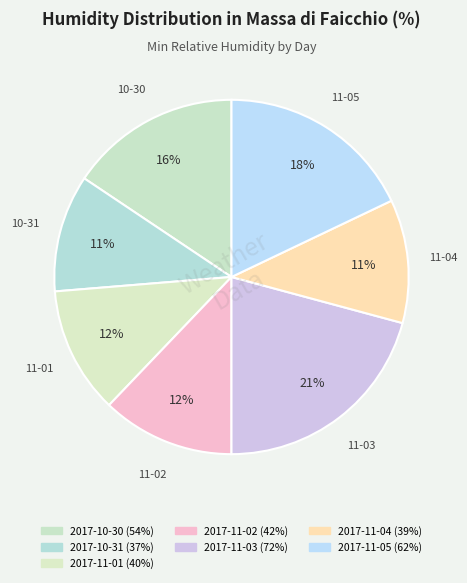

To the nearest percent, what is the difference between the 2017-11-05 and 2017-10-30 slice percentages?

2%